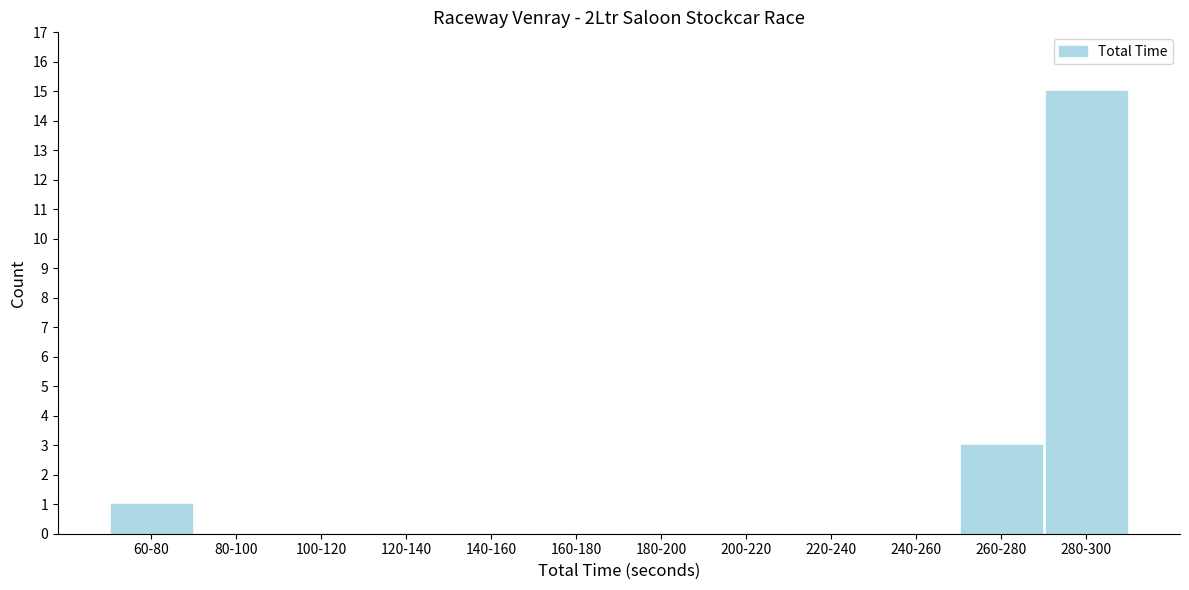

Reading left to right, extract all data points from this chart.

60-80=1	80-100=0	100-120=0	120-140=0	140-160=0	160-180=0	180-200=0	200-220=0	220-240=0	240-260=0	260-280=3	280-300=15